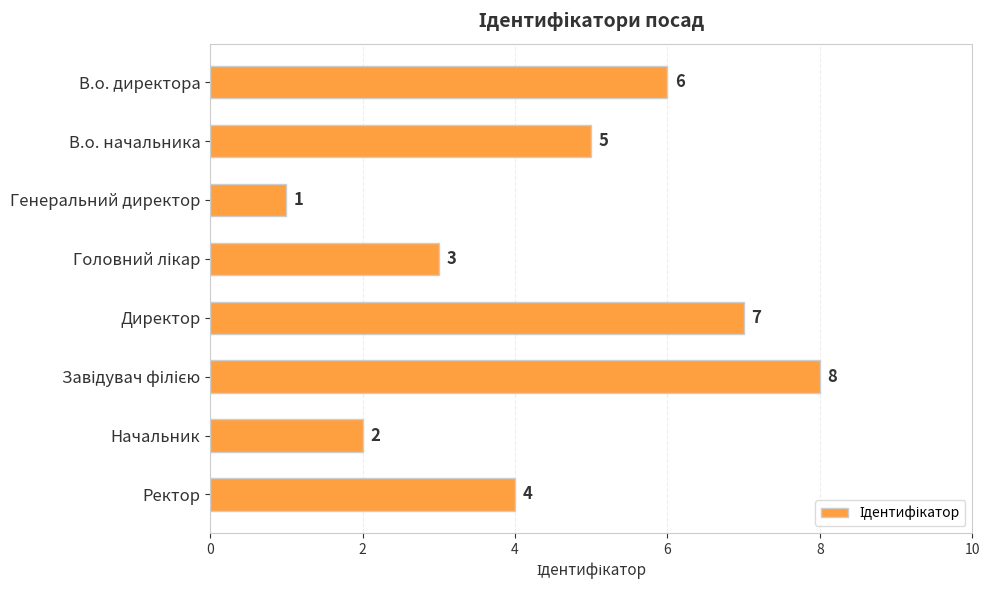

What is the difference between the maximum and second lowest values?

6